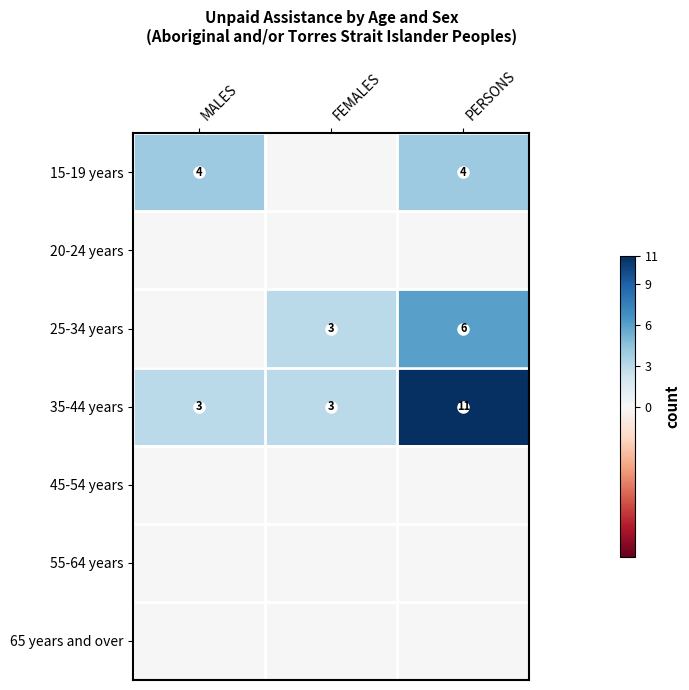

The value of 25-34 years at PERSONS is 3. True or false?

False